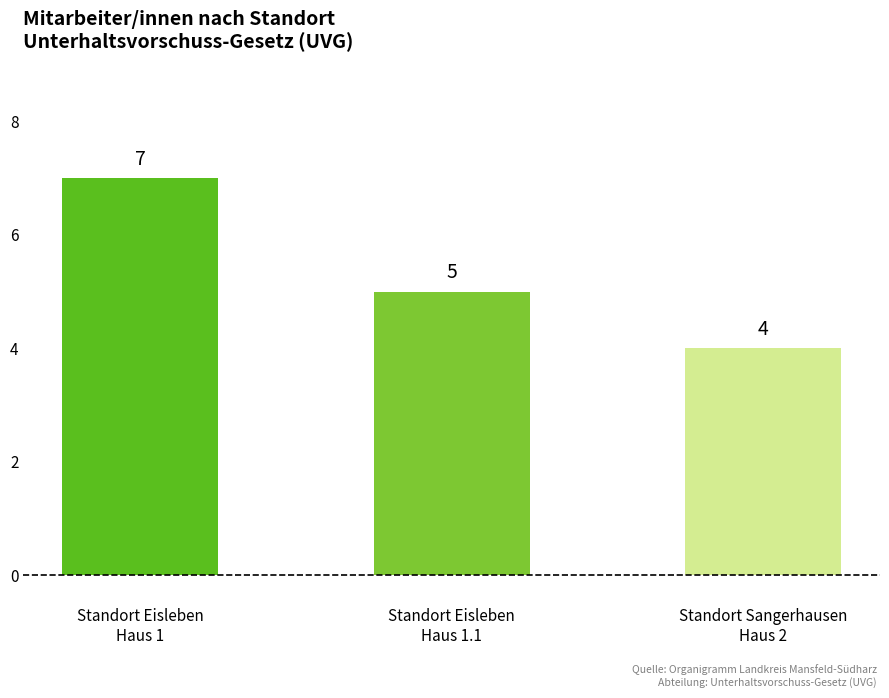

What is the difference between the maximum and second lowest values?

2